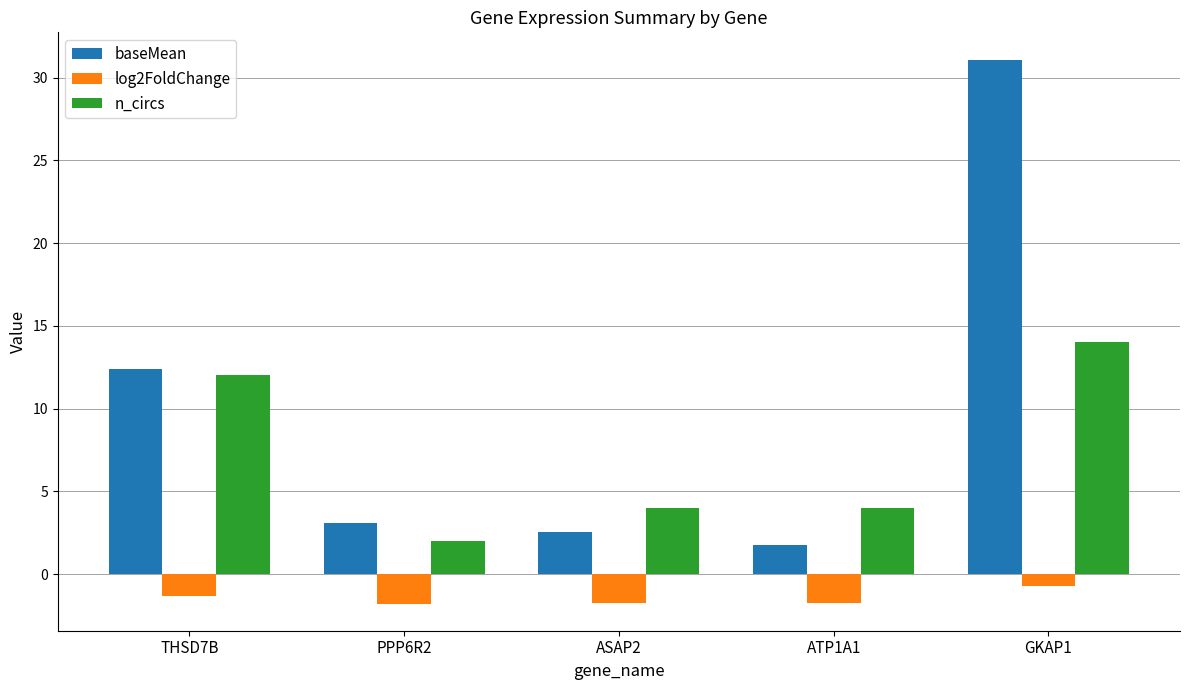

What is the label of the 5th bar from the right?

THSD7B